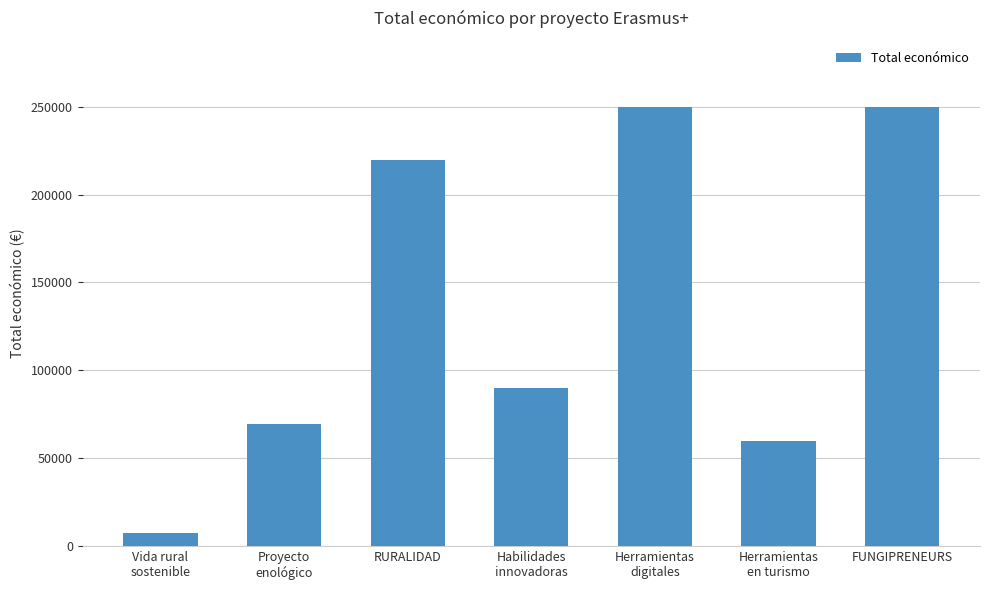

At which label is the value closest to 128600?

Habilidades
innovadoras